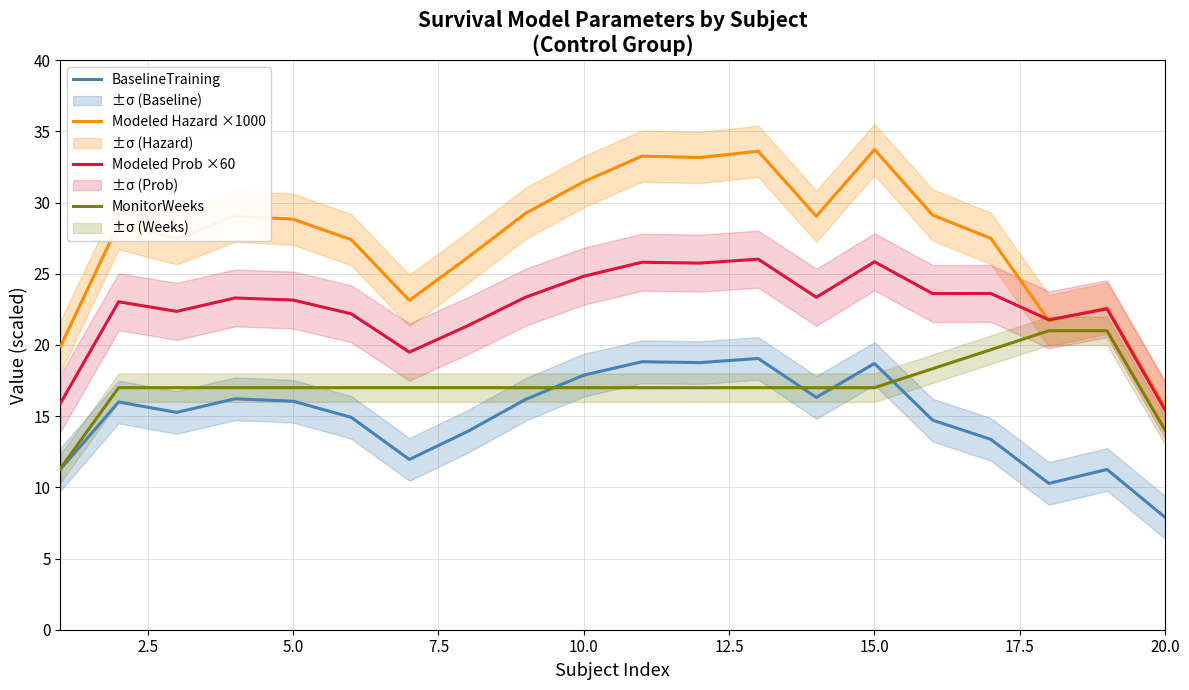

What is the lowest value of the Modeled Prob ×60 series?

15.4